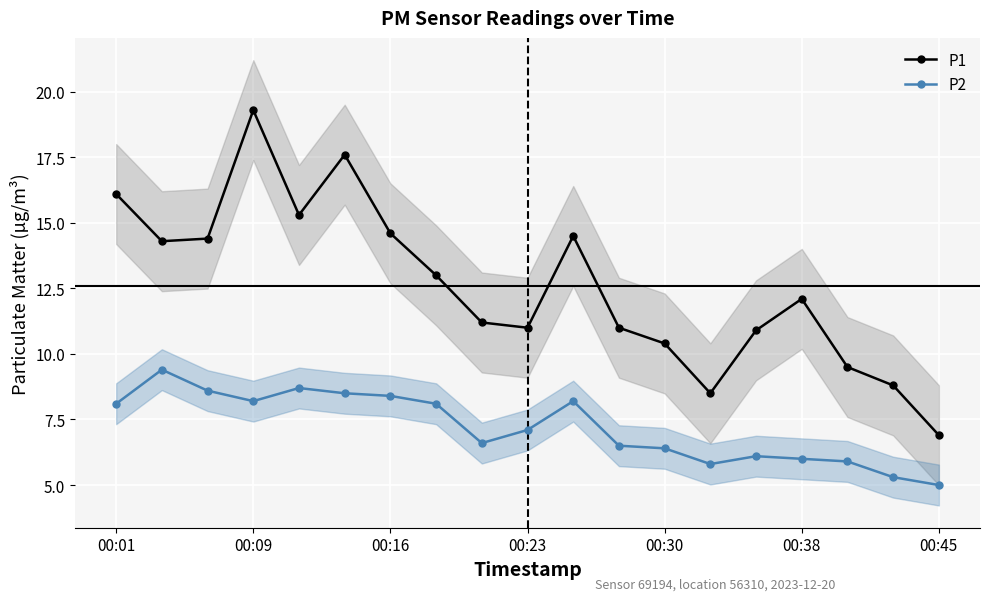

Is the value of P1 at 00:30 greater than the value of P2 at 00:45?

Yes